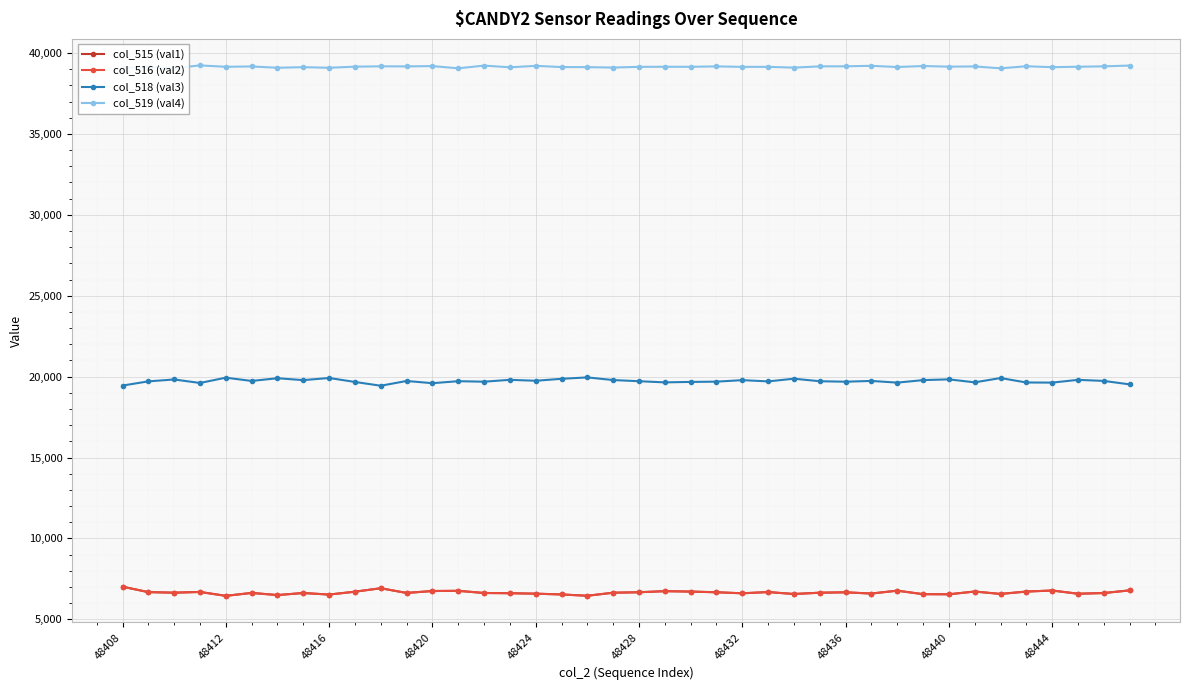

What is the maximum value shown in the chart?

39231